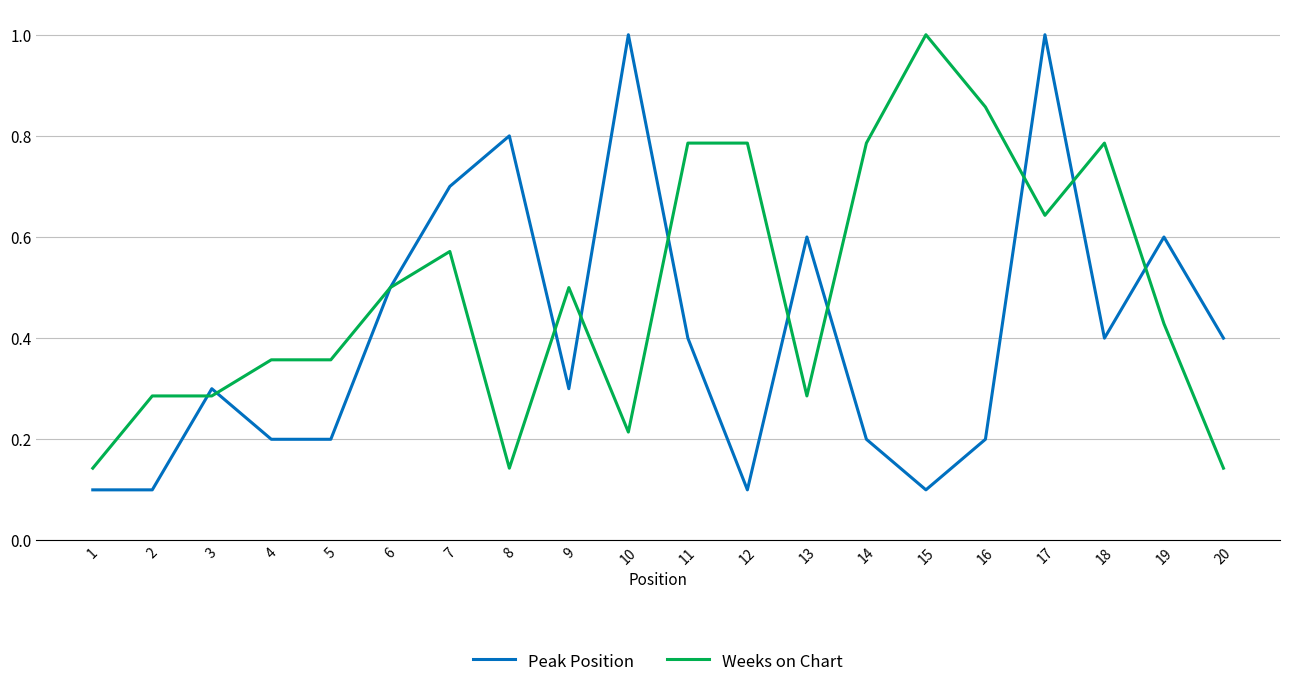

Which series changed the most between 6 and 17?

Peak Position